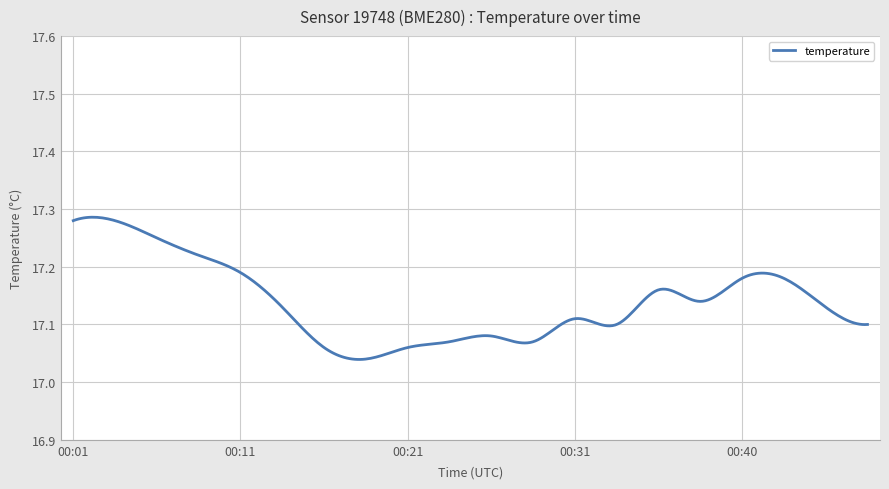

Count the values in the range 17 to 18.

300